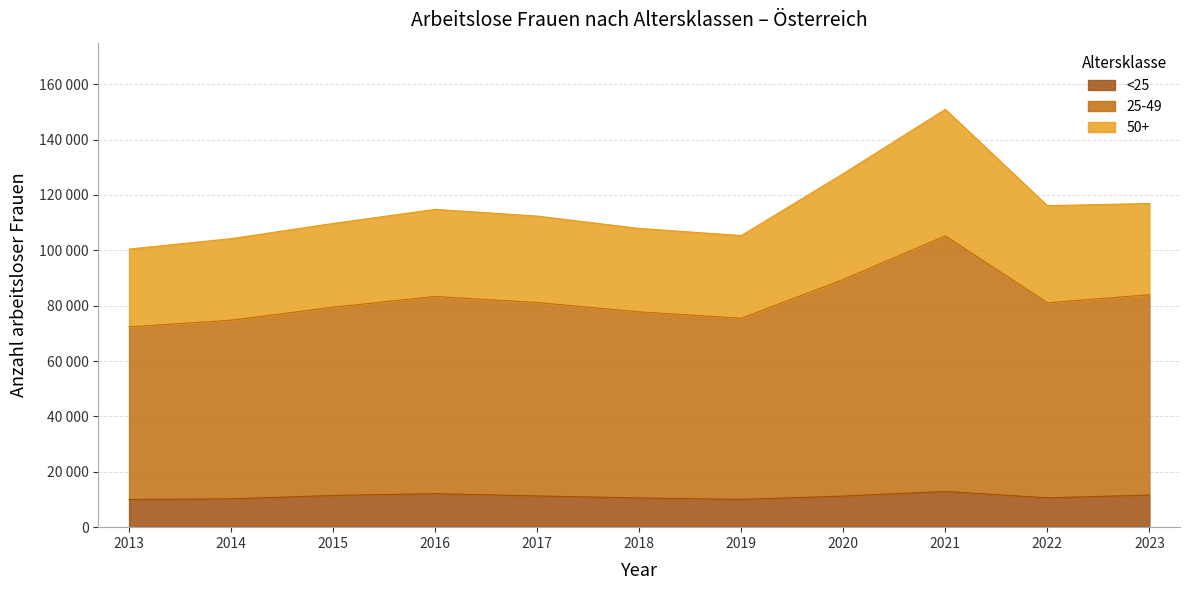

Between 2015 and 2021, which series saw the biggest shift?

25-49